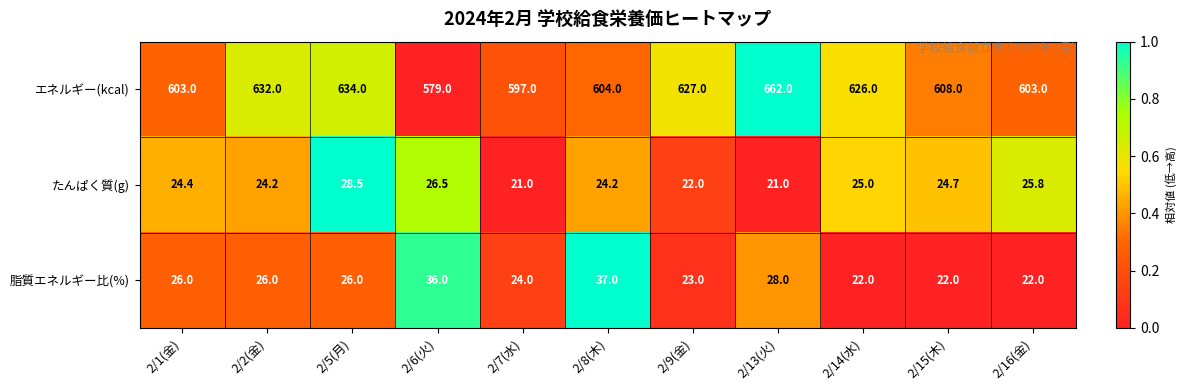

Between 2/2(金) and 2/6(火), which series saw the biggest shift?

エネルギー(kcal)